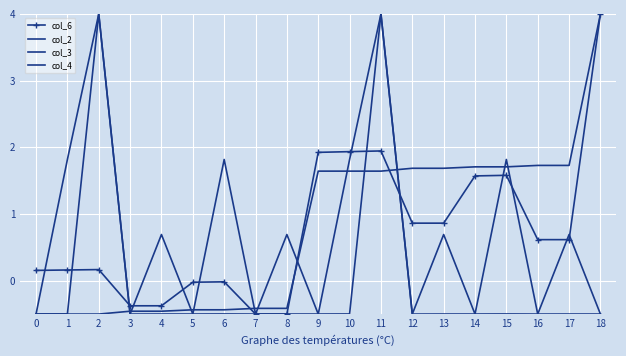

True or false: col_2 has more than 0 interior local peaks.

False